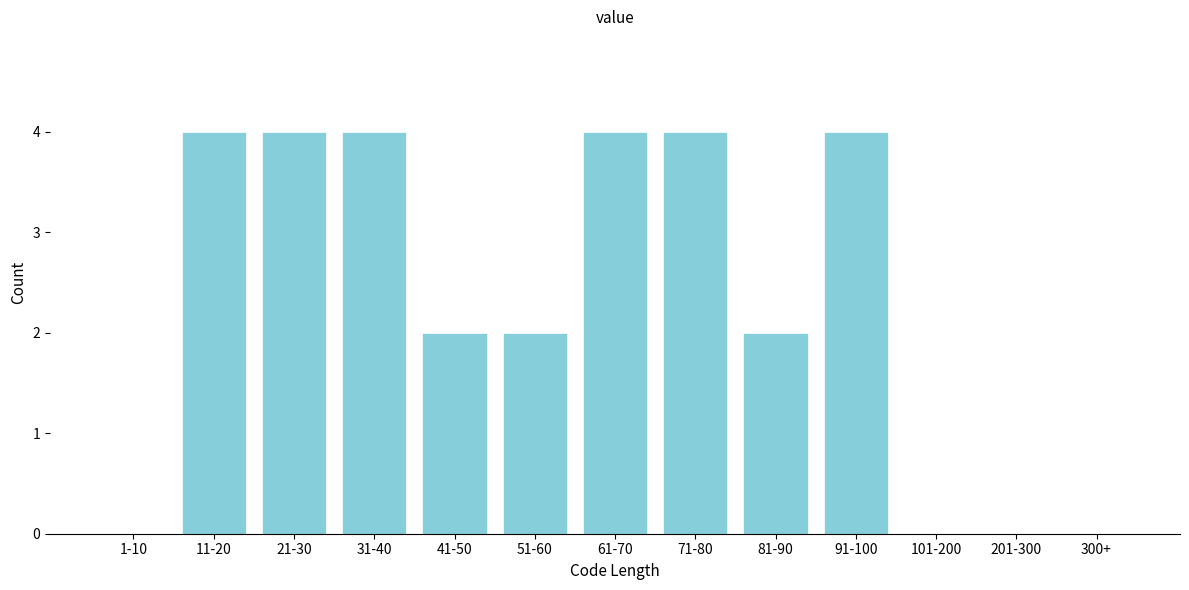

Reading left to right, what are all the values shown in this chart?

1-10=0	11-20=4	21-30=4	31-40=4	41-50=2	51-60=2	61-70=4	71-80=4	81-90=2	91-100=4	101-200=0	201-300=0	300+=0